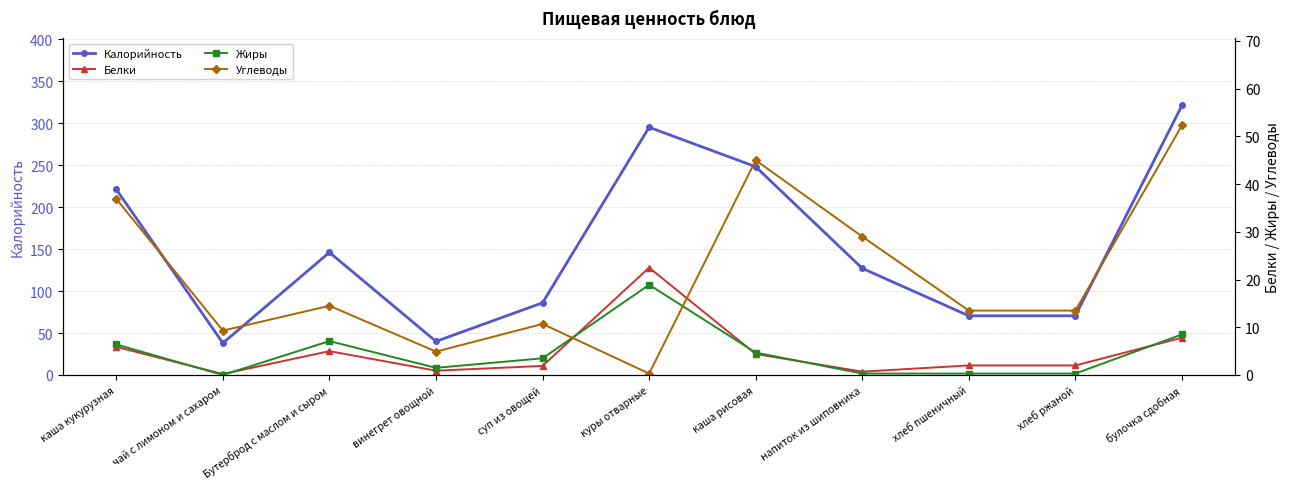

What is the difference between the maximum and minimum values in the Белки series?

22.3